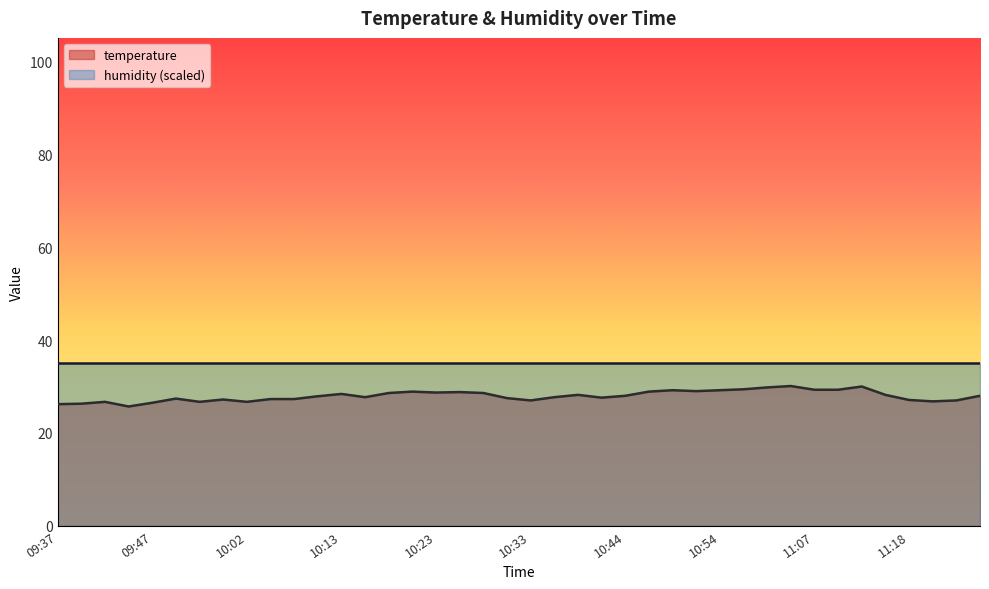

How many data points are above 28?

18